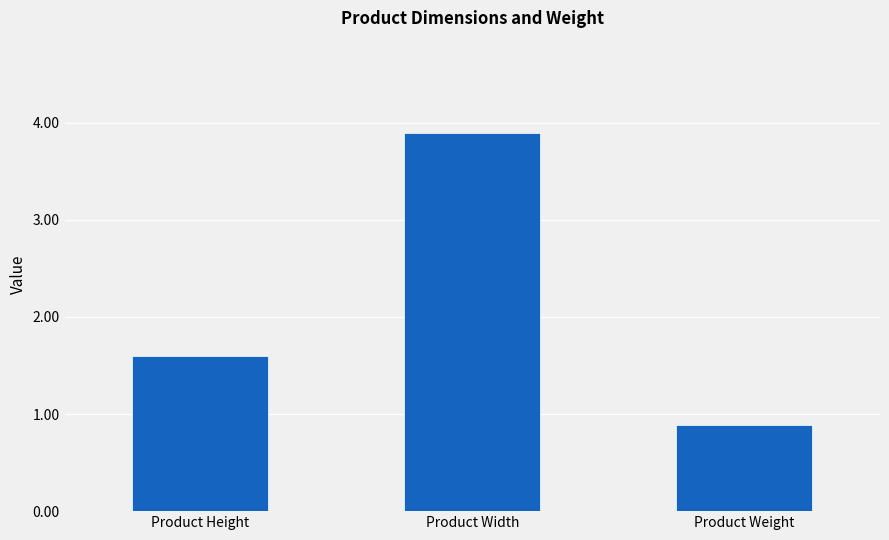

List the labels in order of value, smallest first.

Product Weight, Product Height, Product Width